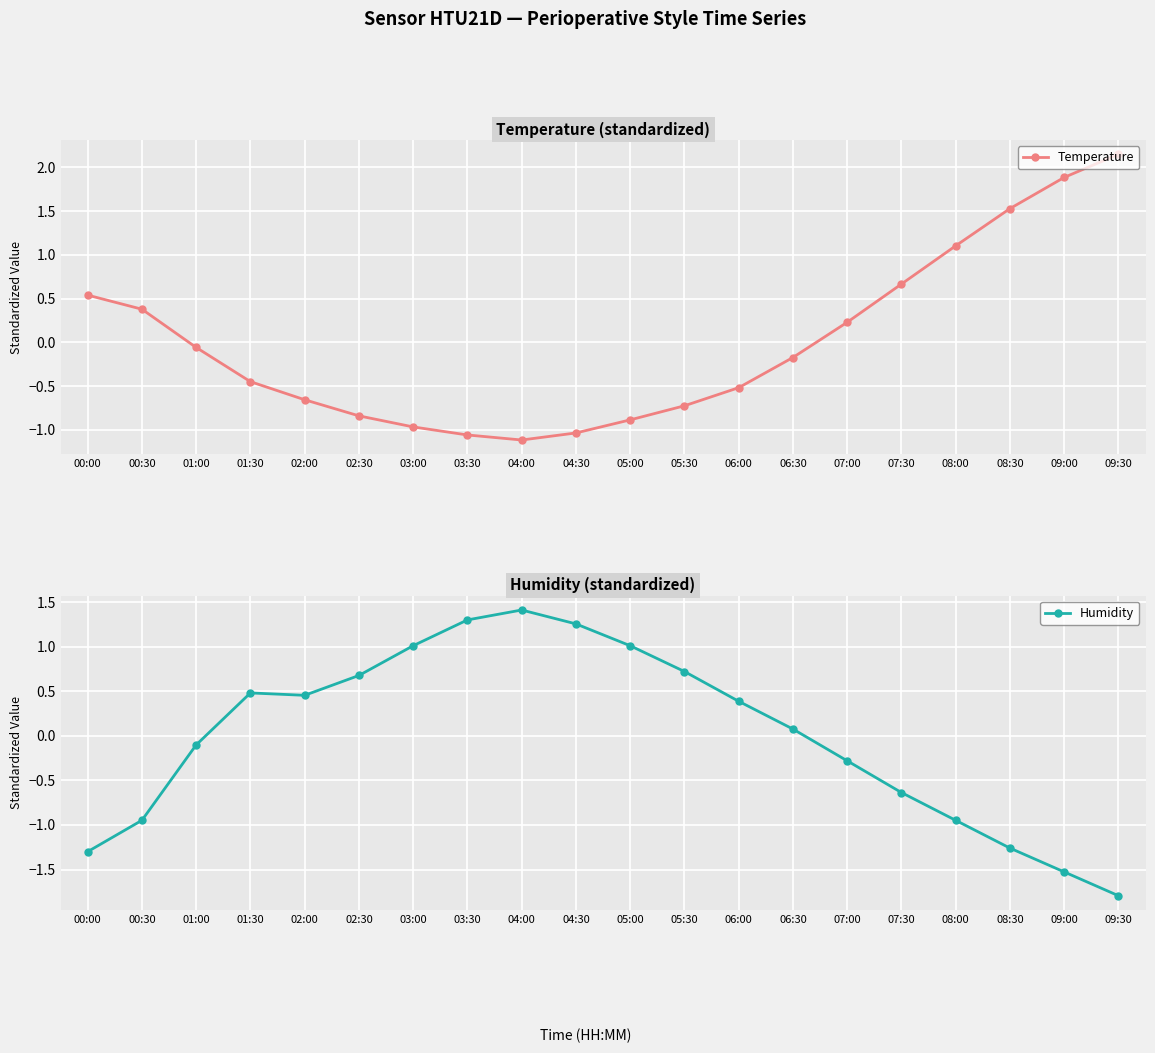

How many values in Humidity are above zero?

11